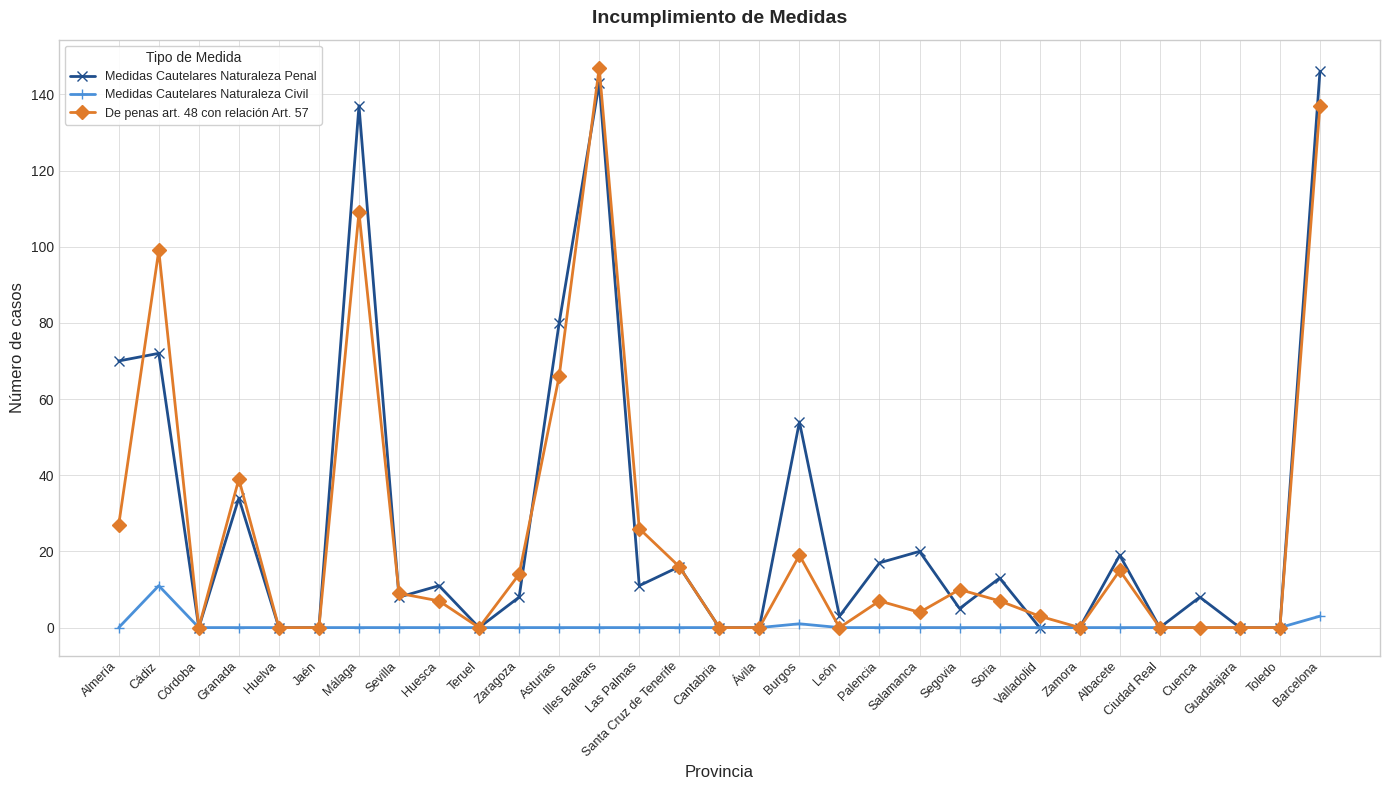

What is the spread (max minus min) of values at Las Palmas?

26